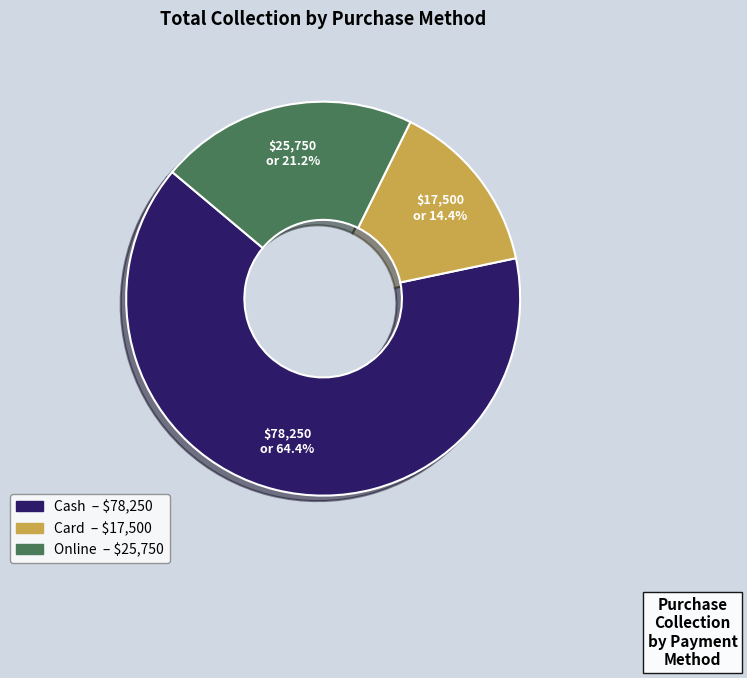

Is the sum of Online and Cash greater than half?

Yes